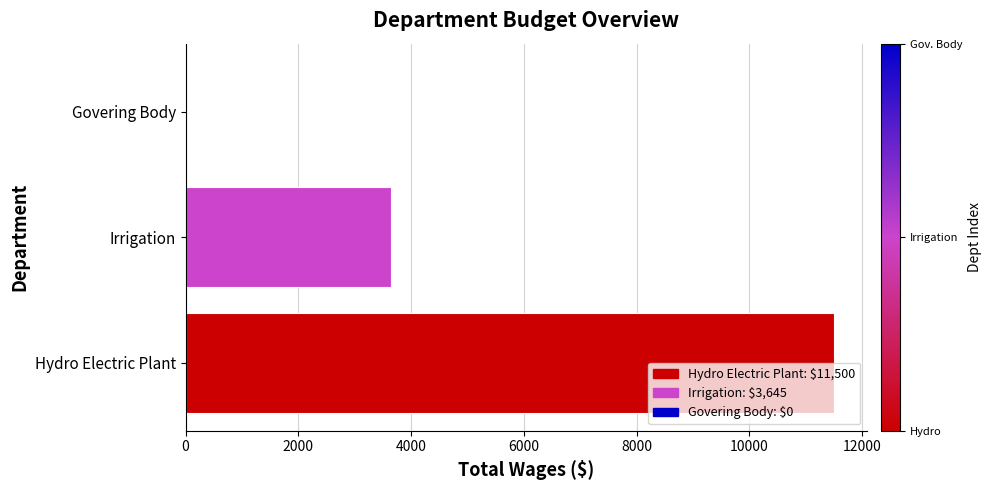

Reading top to bottom, list all the values displayed in this chart.

Govering Body=0	Irrigation=3645	Hydro Electric Plant=11500